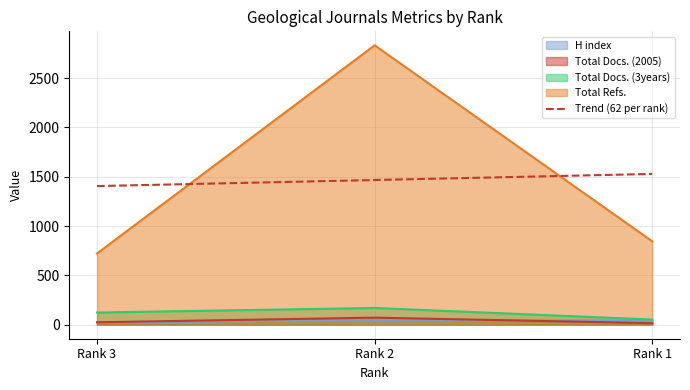

Reading right to left, extract all data points from this chart.

H index: Rank 1=44	Rank 2=46	Rank 3=24
Total Docs. (2005): Rank 1=16	Rank 2=72	Rank 3=25
Total Docs. (3years): Rank 1=53	Rank 2=170	Rank 3=124
Total Refs.: Rank 1=846	Rank 2=2833	Rank 3=723